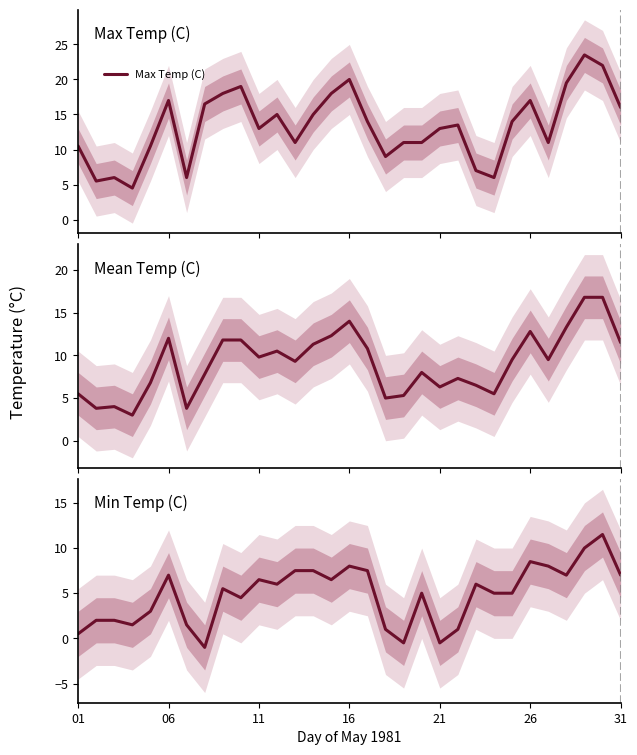

Which series has the widest spread of values?

Max Temp (C)